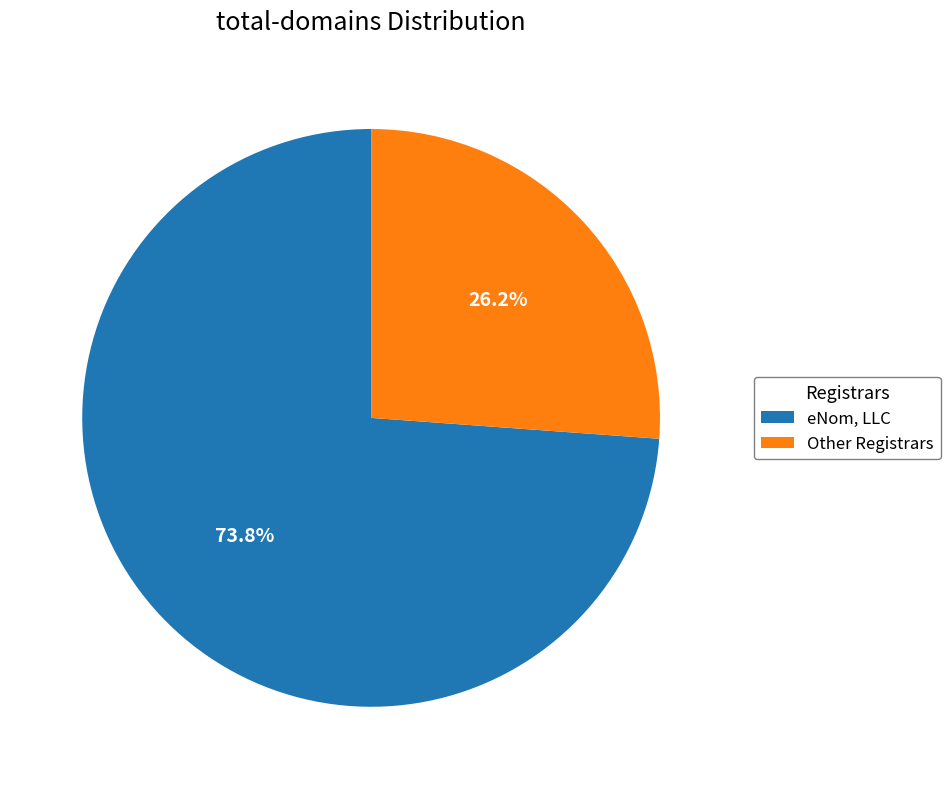

To the nearest percent, what is the average slice percentage?

50%